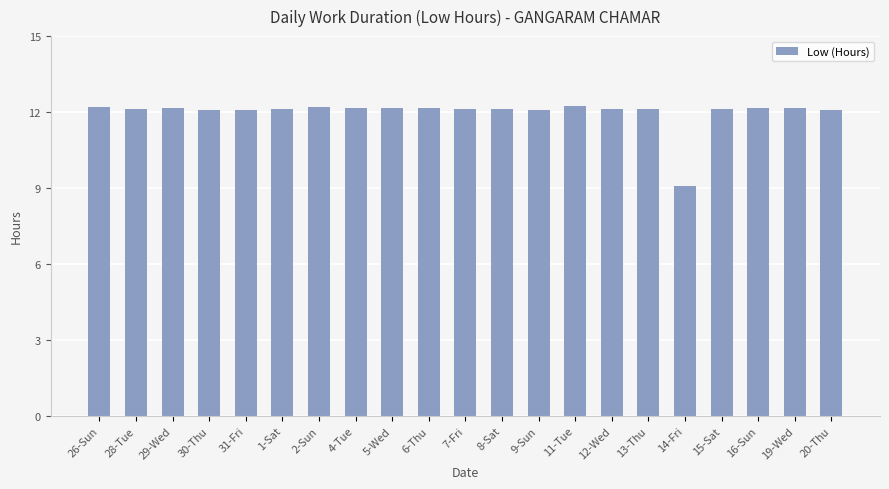

At which label does the data first exceed 12?

26-Sun